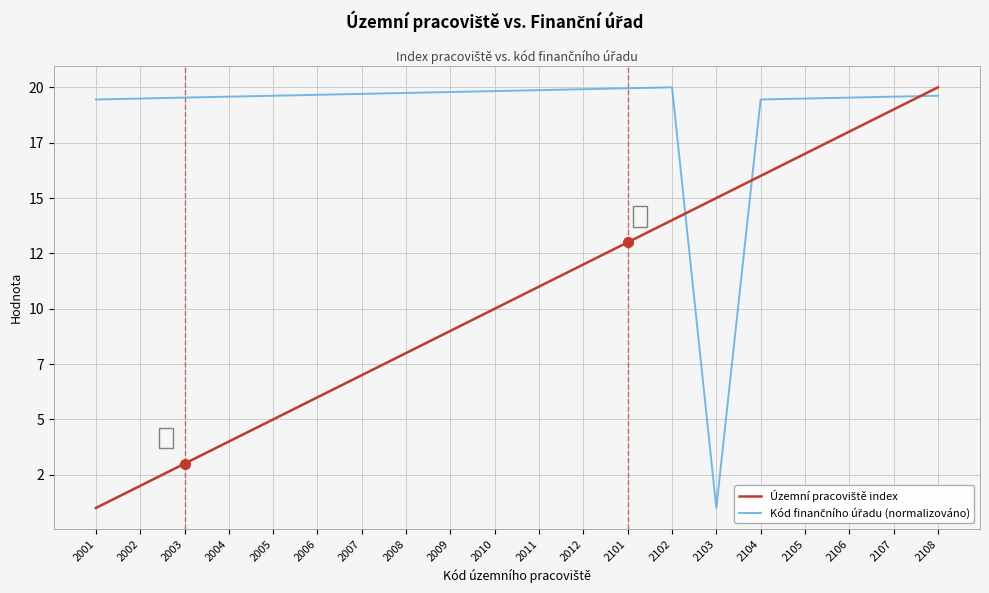

Does the chart have visible grid lines?

Yes